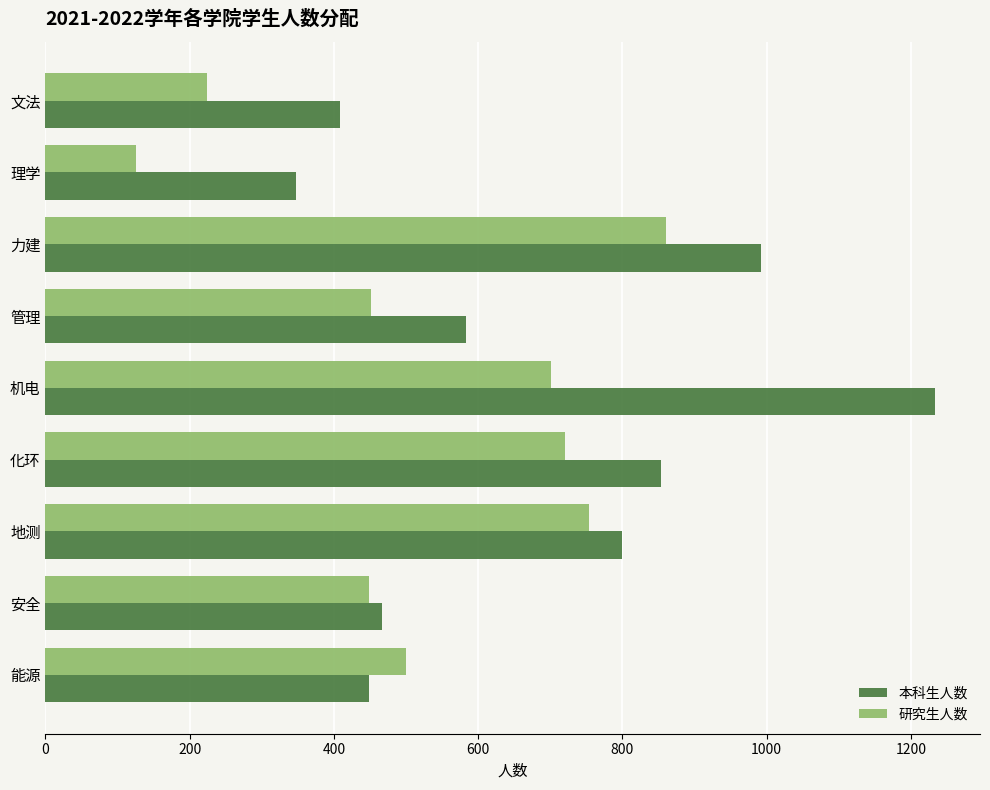

What is the lowest value of the 本科生人数 series?

347